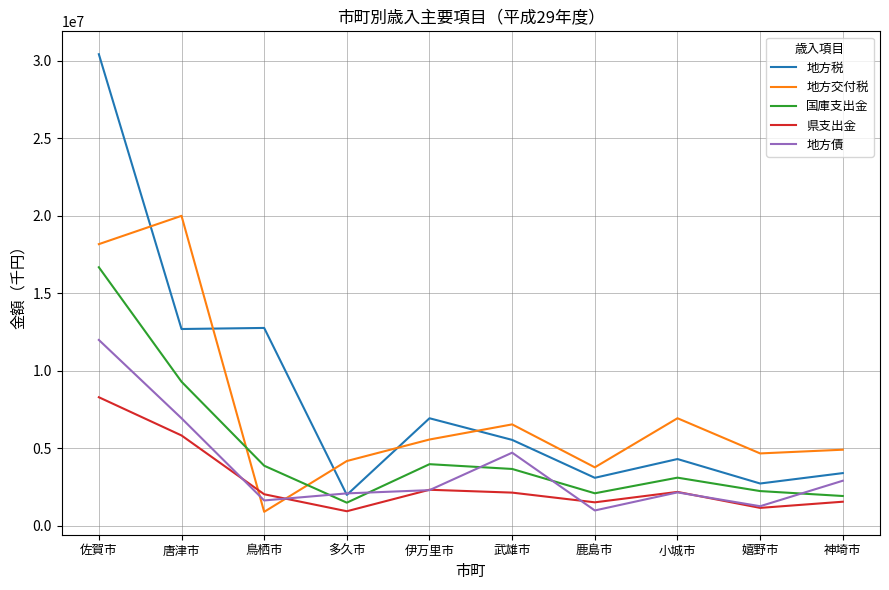

True or false: 地方債 and 県支出金 intersect in this chart.

True